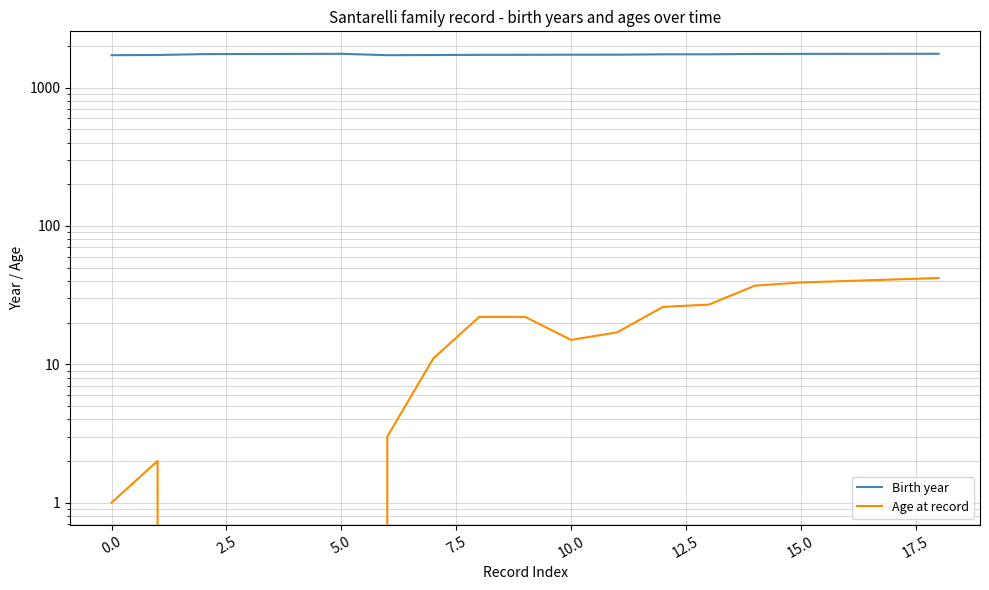

Reading right to left, what are all the values shown in this chart?

Birth year: 1756	1755	1754	1753	1751	1741	1740	1730	1729	1726	1725	1719	1715	1755	1752	1749	1746	1721	1715
Age at record: 42	41	40	39	37	27	26	17	15	22	22	11	3	0	0	0	0	2	1